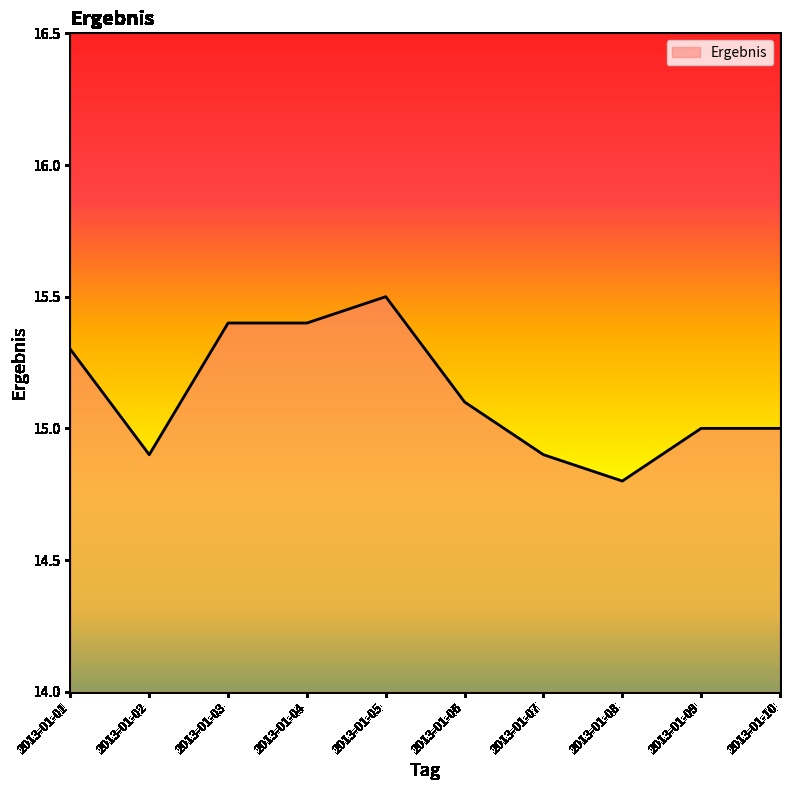

What is the minimum value shown in the chart?

14.8